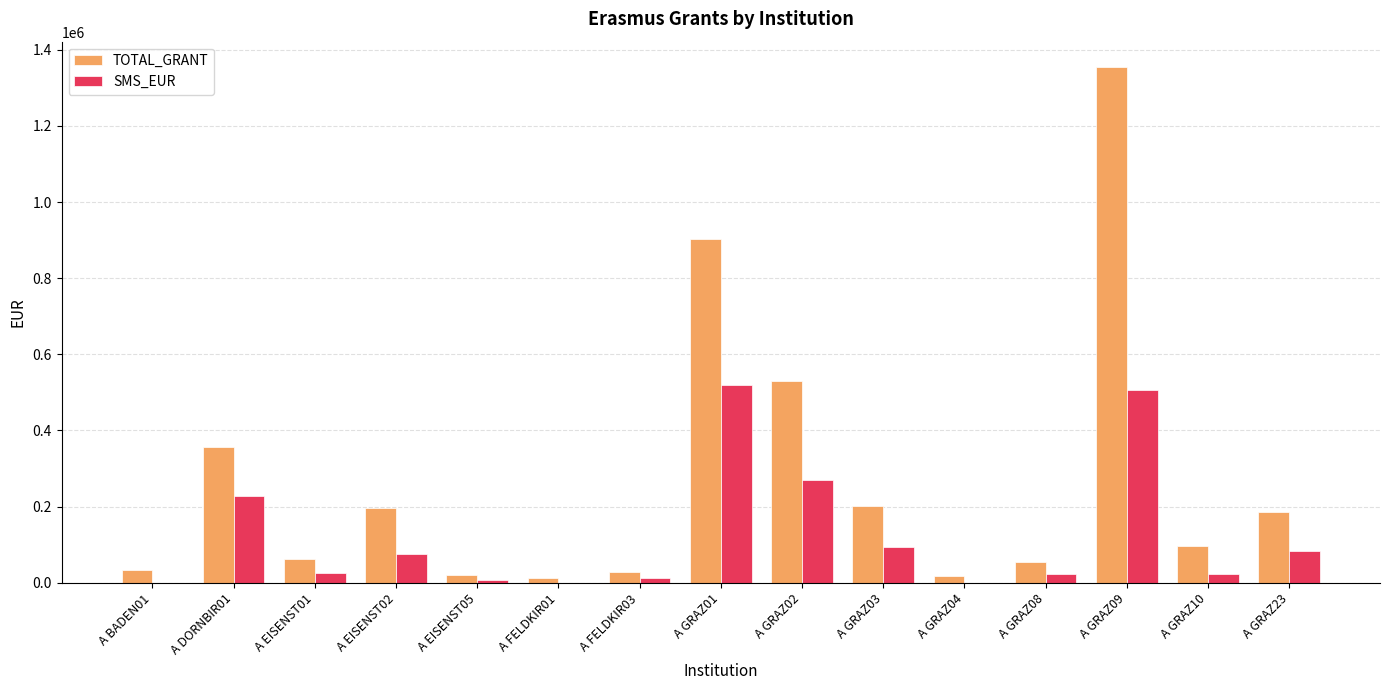

At which category is the sum across all series the highest?

A GRAZ09